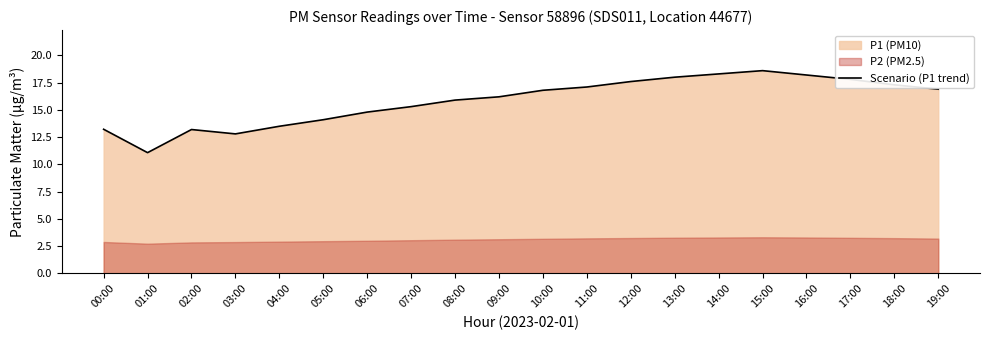

What is the maximum value shown in the chart?

18.6